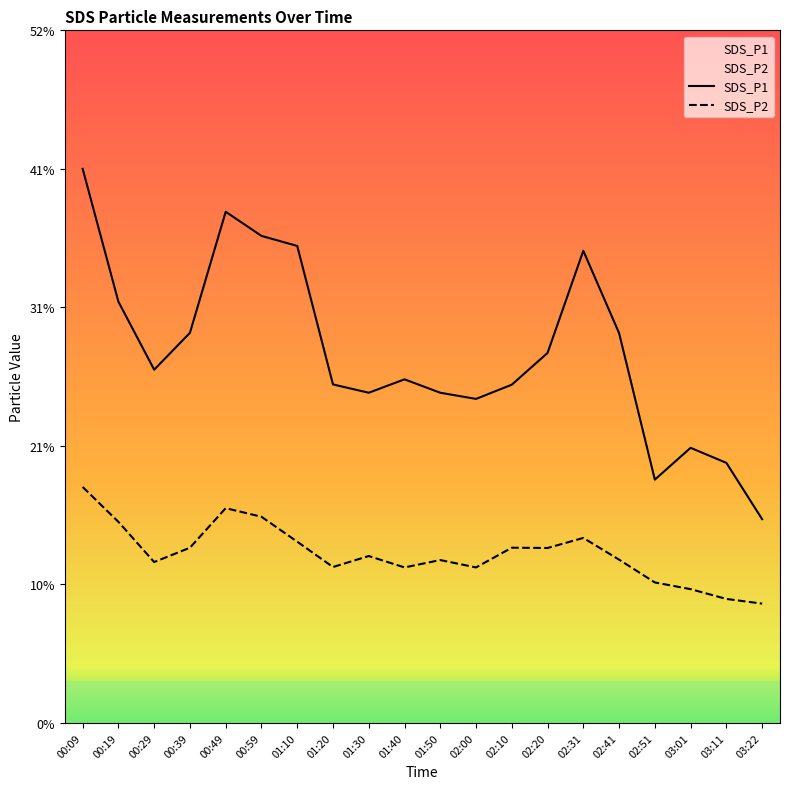

Which category has the lowest value across all series?

03:22